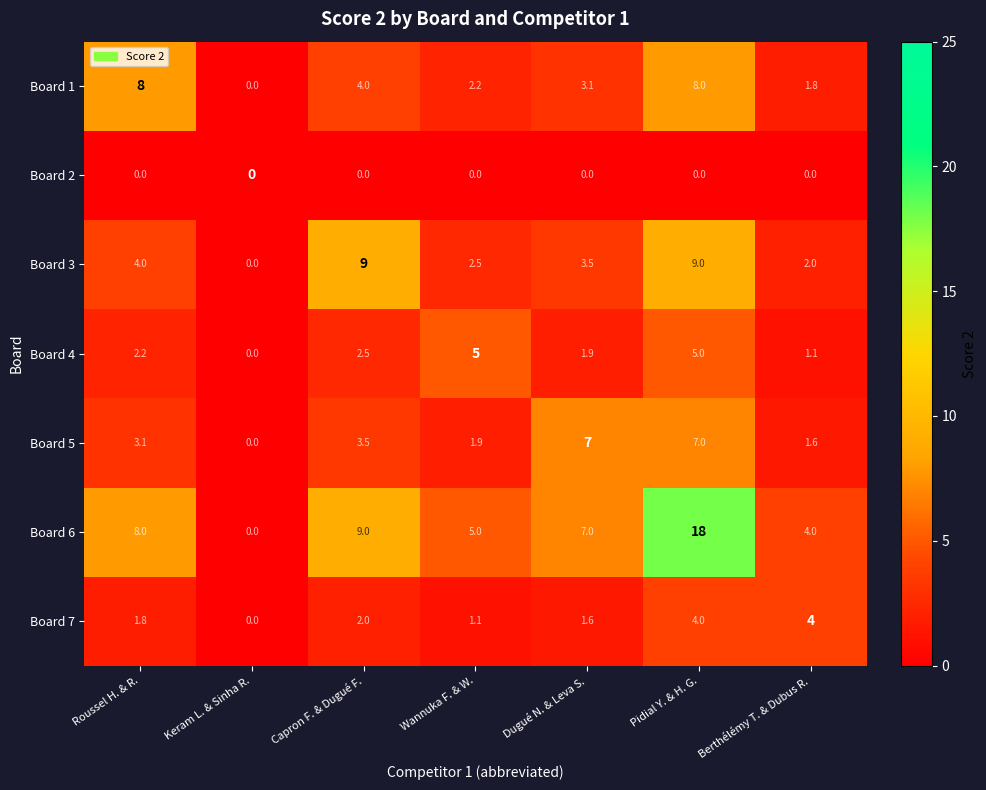

List the series in order of their peak value, lowest first.

Board 2, Board 7, Board 4, Board 5, Board 1, Board 3, Board 6